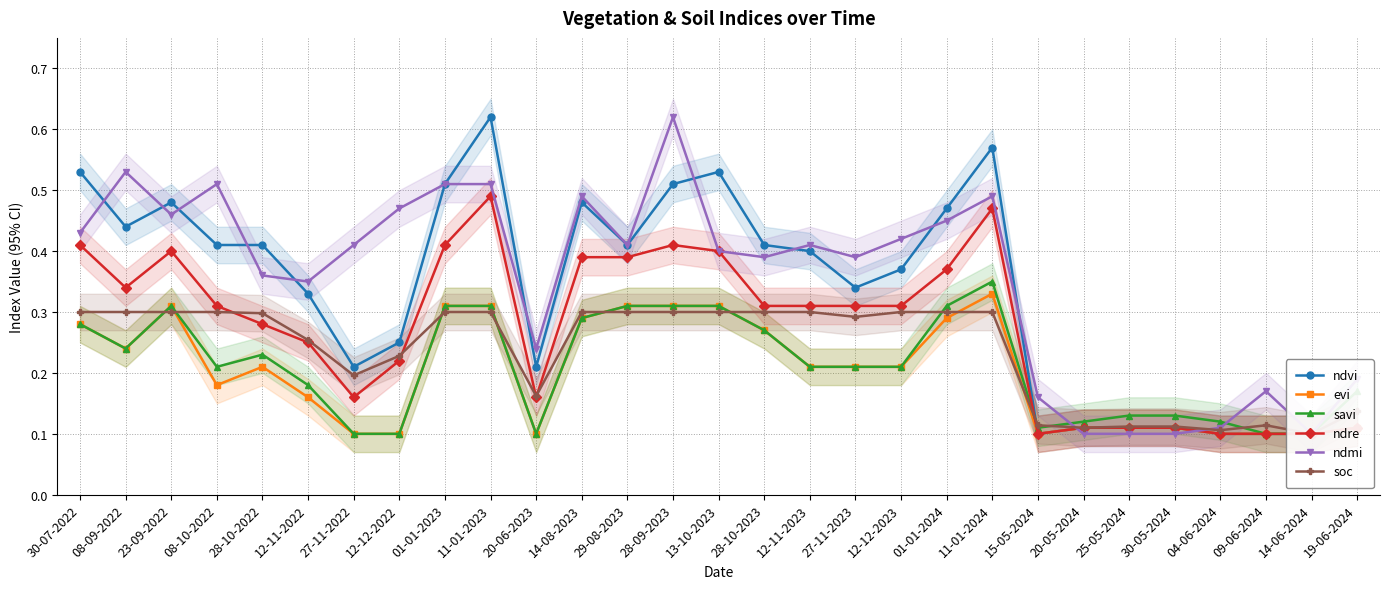

Is the value of ndmi at 25-05-2024 greater than the value of savi at 20-06-2023?

No